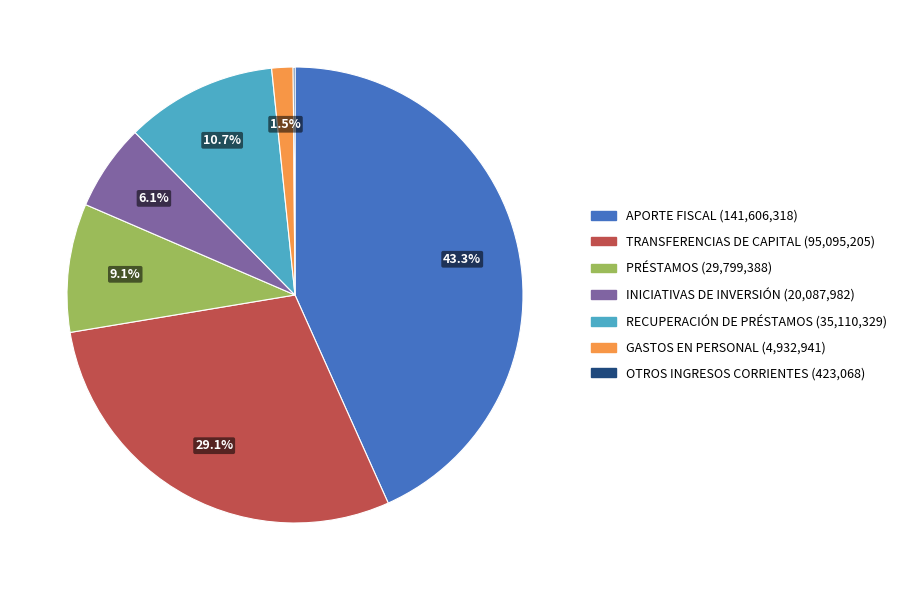

What is the ratio of the value at RECUPERACIÓN DE PRÉSTAMOS to the value at PRÉSTAMOS?

1.2